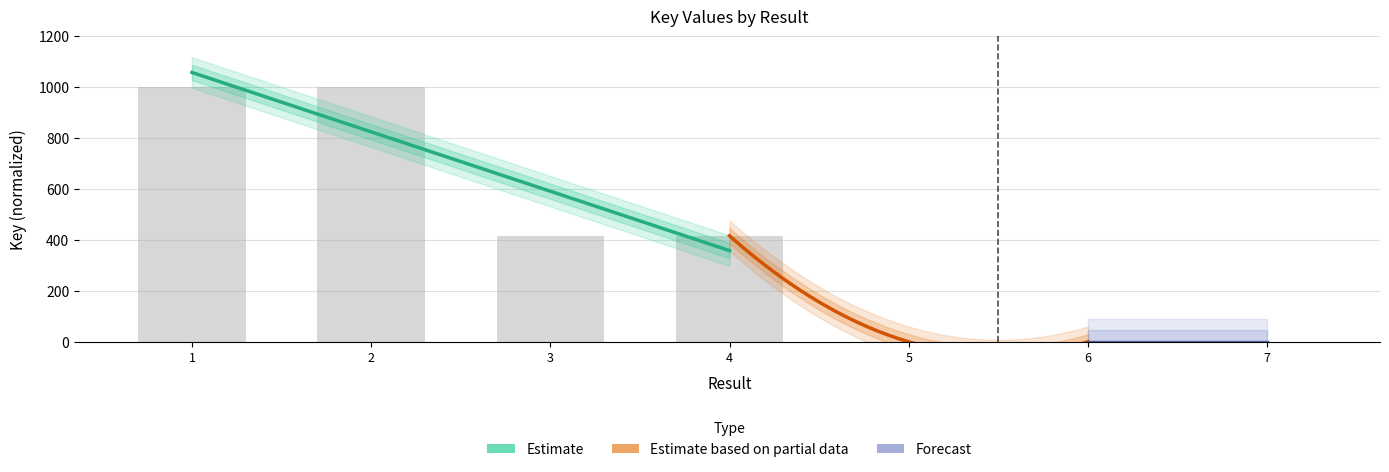

Reading left to right, transcribe all the data shown in this chart.

1=1000.0	2=1000.0	3=416.6	4=416.6	5=0.0	6=0.0	7=0.0